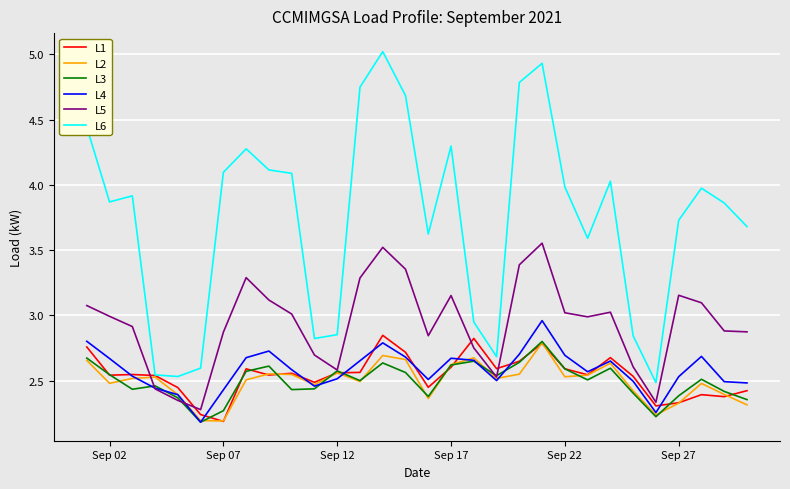

Which series has the largest total across all categories?

L6